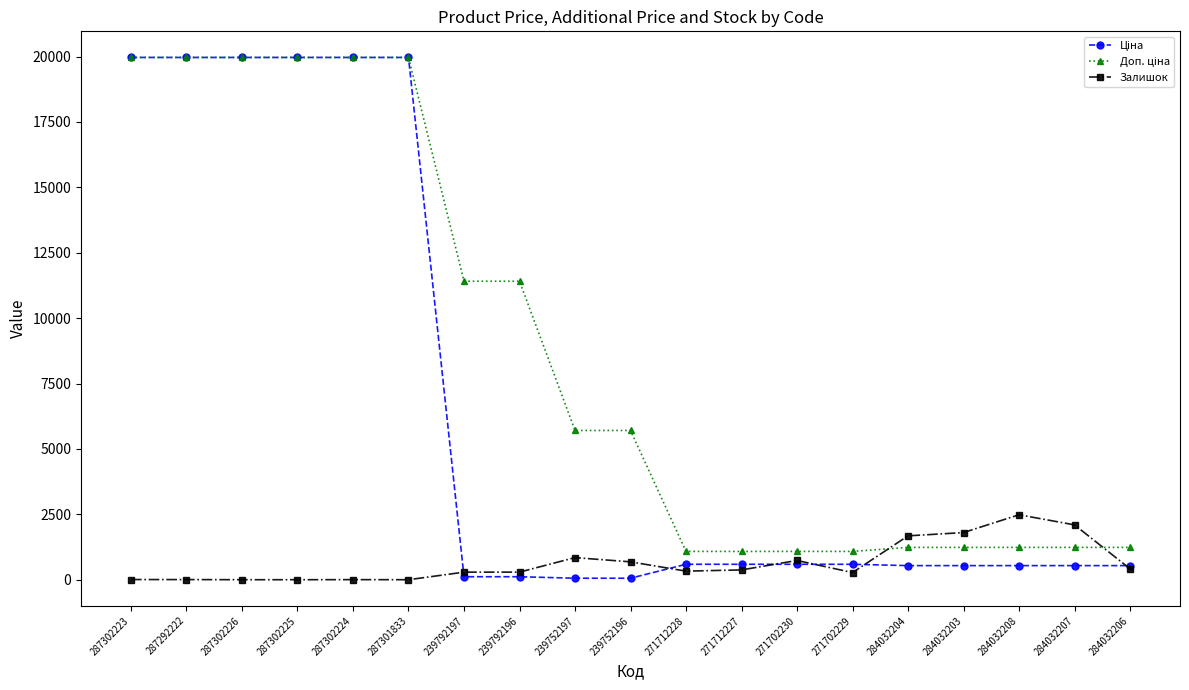

True or false: Залишок has a value of 290.0 at 239792196.

True